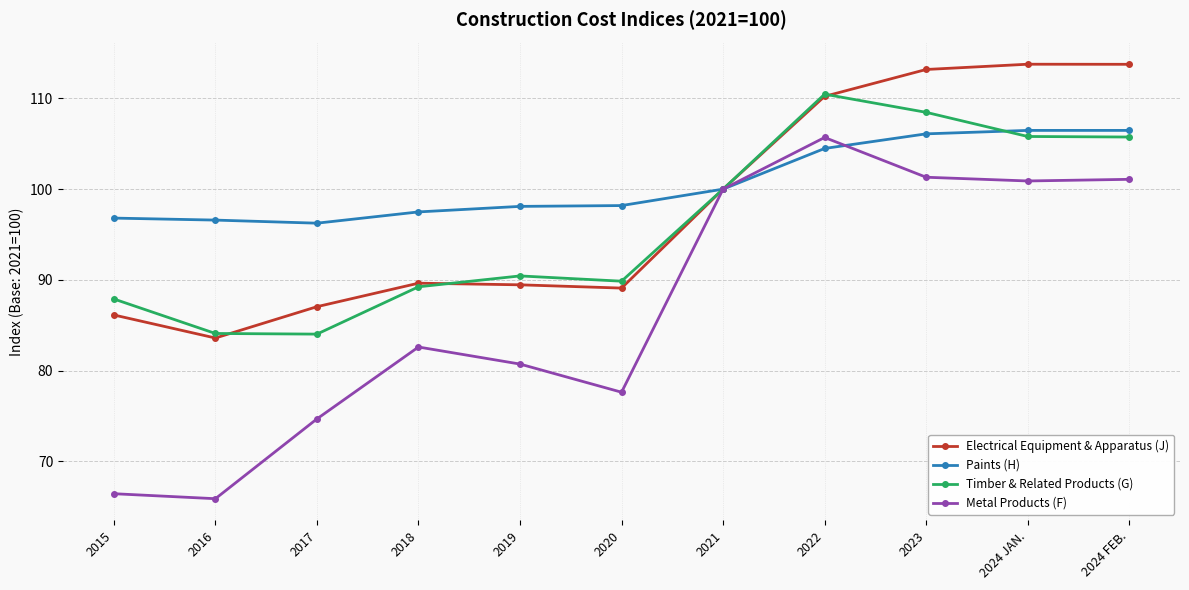

What is the label of the 9th point from the left?

2023